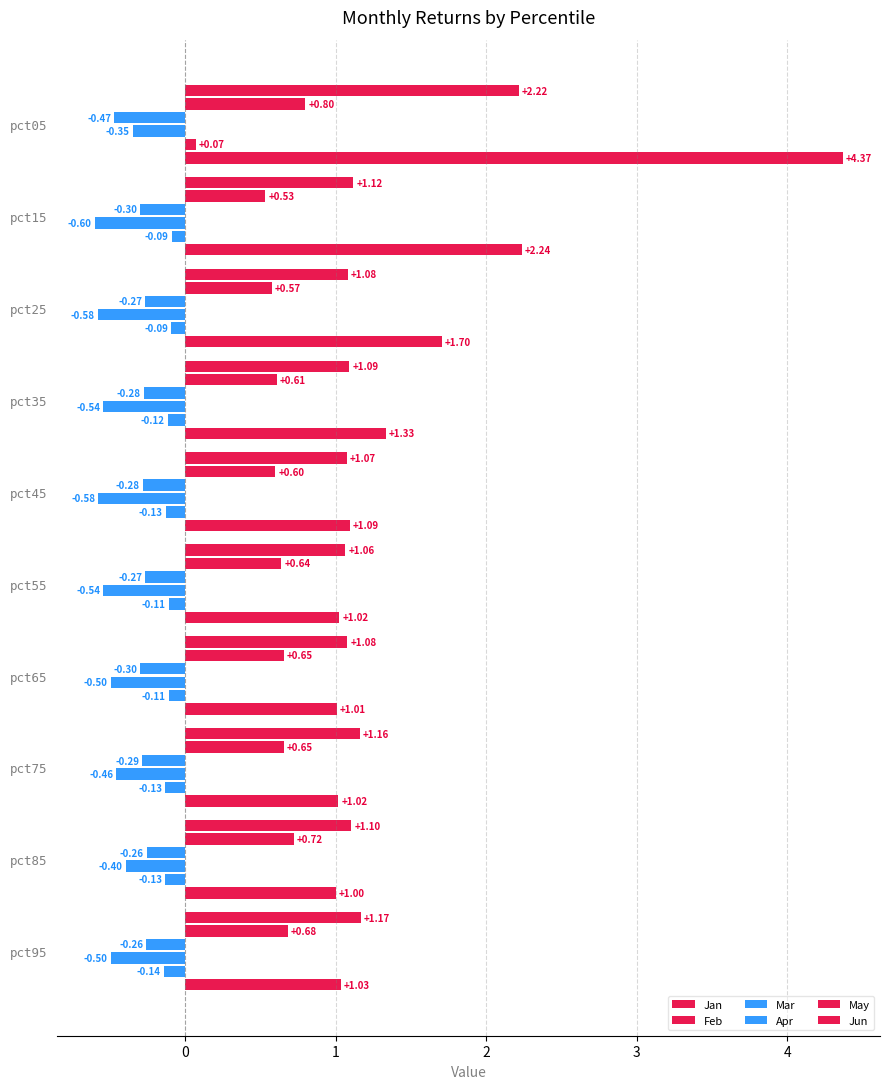

How many data points does each series have?

10